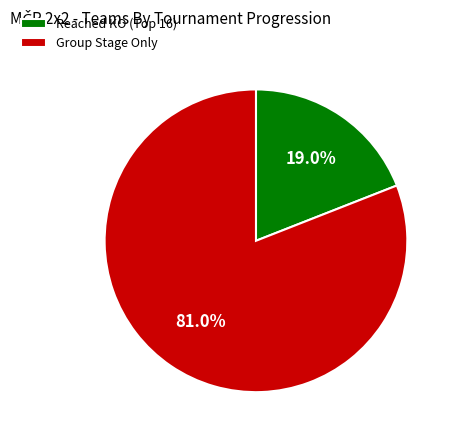

What percentage is NOT represented by Group Stage Only?

19.0%